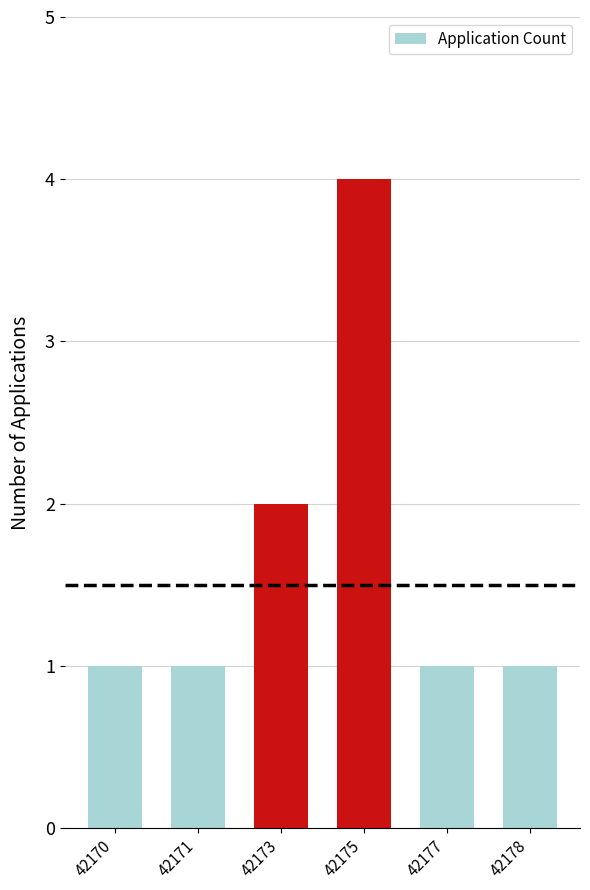

What is the change in value from 42173 to 42175?

+2